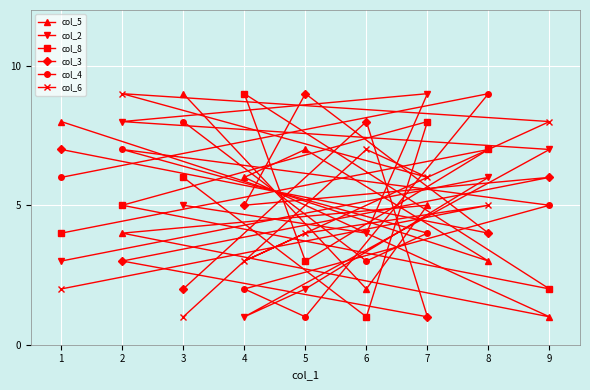

Reading right to left, list all the values displayed in this chart.

col_5: 9=1	8=3	7=5	6=2	5=7	4=6	3=9	2=4	1=8
col_2: 9=7	8=6	7=9	6=4	5=2	4=1	3=5	2=8	1=3
col_8: 9=2	8=7	7=8	6=1	5=3	4=9	3=6	2=5	1=4
col_3: 9=6	8=4	7=1	6=8	5=9	4=5	3=2	2=3	1=7
col_4: 9=5	8=9	7=4	6=3	5=1	4=2	3=8	2=7	1=6
col_6: 9=8	8=5	7=6	6=7	5=4	4=3	3=1	2=9	1=2